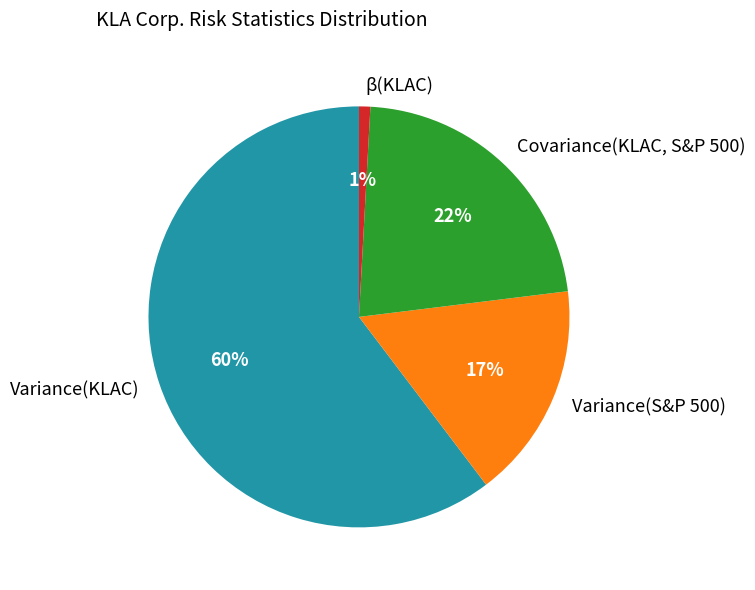

Combined, do Variance(KLAC) and β(KLAC) account for over 50%?

Yes